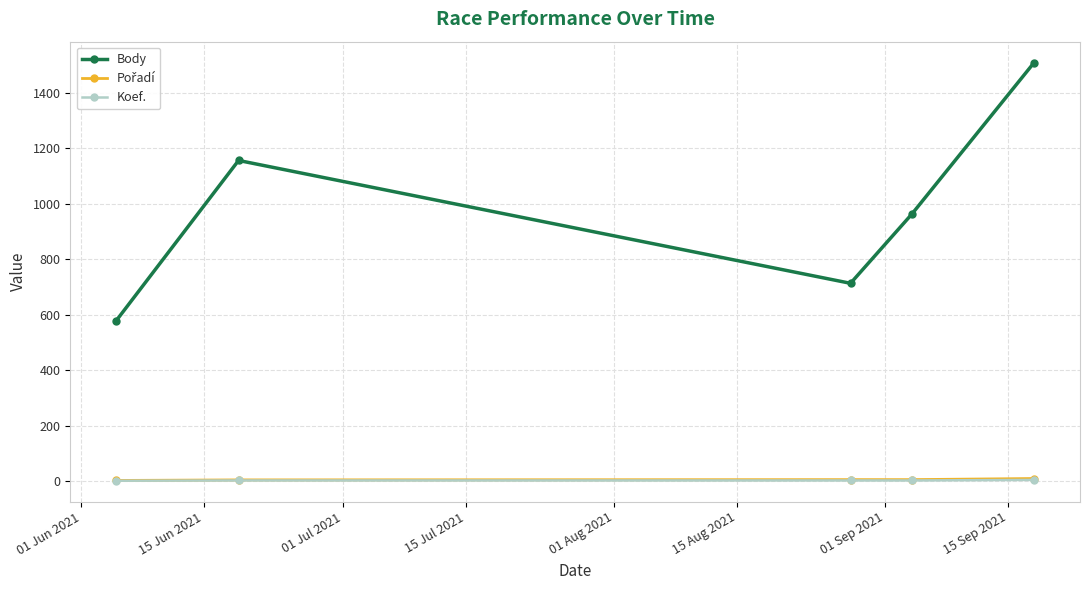

True or false: Body and Koef. intersect in this chart.

False